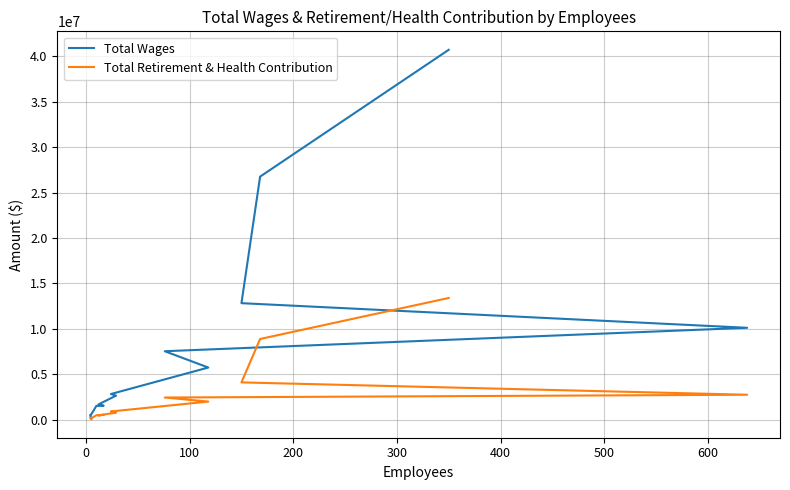

How many data points in Total Wages are less than 2812996?

7